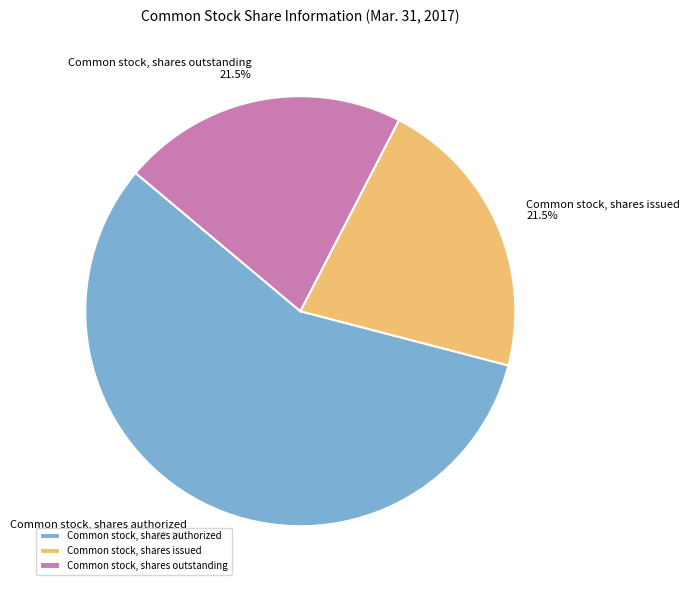

Count the number of slices in the pie.

3